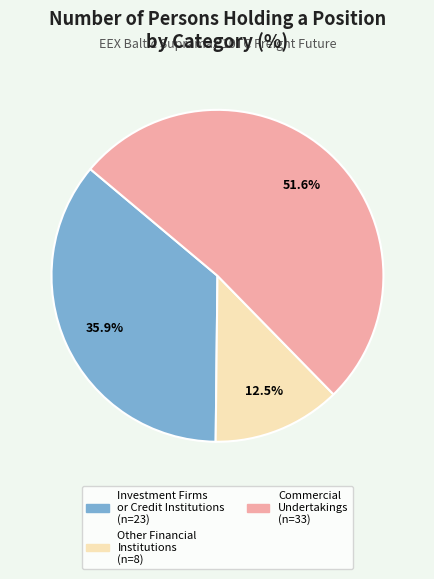

Is there a majority slice in this chart?

Yes